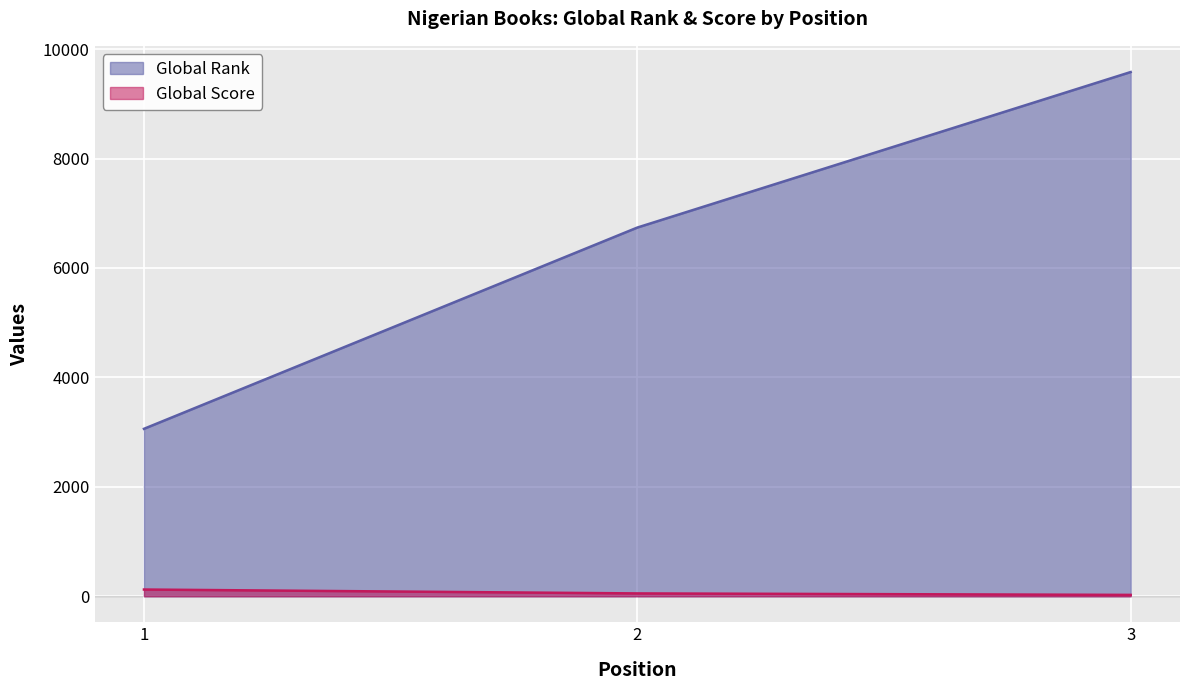

Is it true that Global Rank equals 10741 at 2?

False